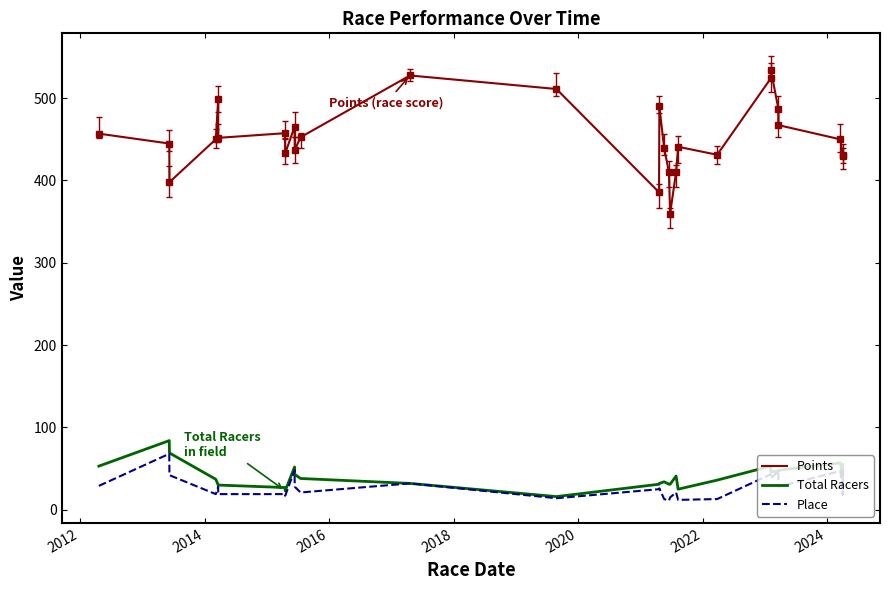

Does the chart have visible grid lines?

No